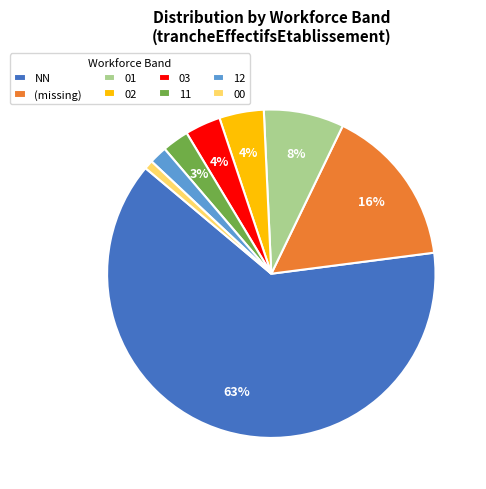

Count the number of slices in the pie.

8